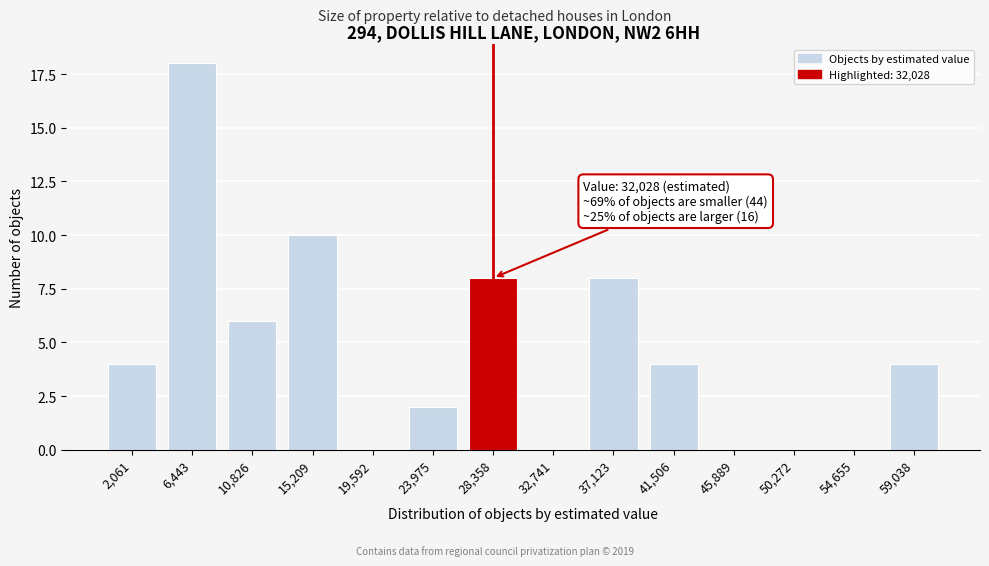

Reading left to right, list all the values displayed in this chart.

2,061=4	6,443=18	10,826=6	15,209=10	19,592=0	23,975=2	28,358=8	32,741=0	37,123=8	41,506=4	45,889=0	50,272=0	54,655=0	59,038=4